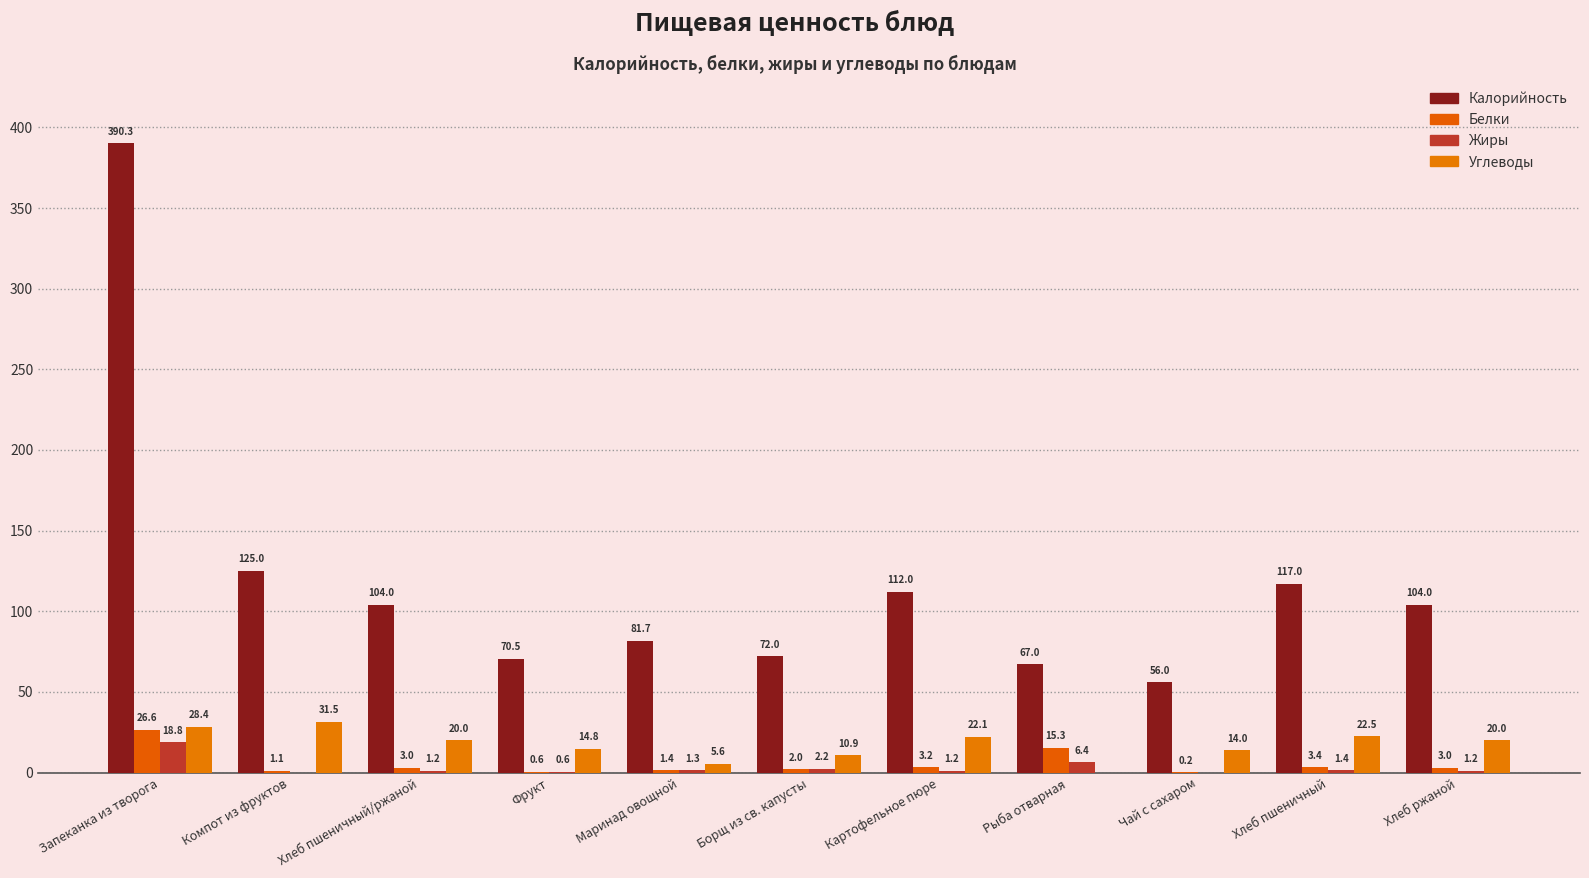

Rank the series at Хлеб ржаной from lowest to highest value.

Жиры, Белки, Углеводы, Калорийность